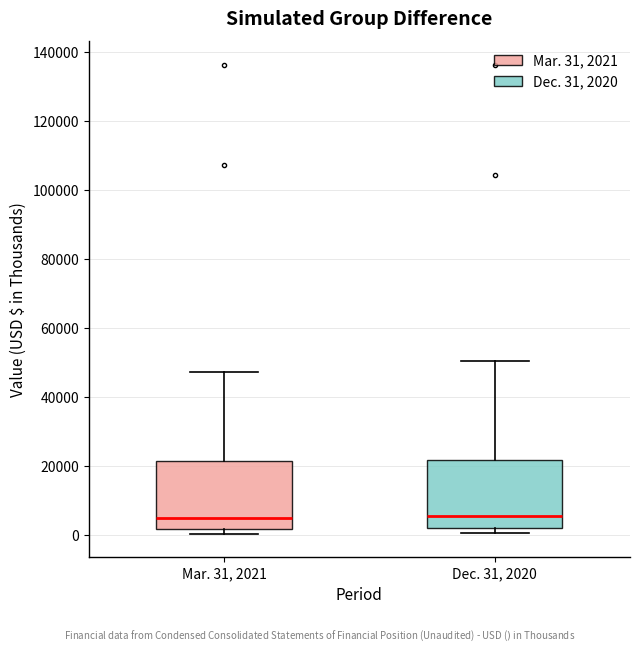

Reading left to right, transcribe this box plot: for each box, give where its median line is, the range the box spans, and where its two whiskers end, as read against the y-axis. The values are not printed on the chart, so give them approximately, as read against the axis.

Mar. 31, 2021: median 4000, box 2000 to 22000, whiskers 0 to 48000
Dec. 31, 2020: median 6000, box 2000 to 22000, whiskers 0 to 50000